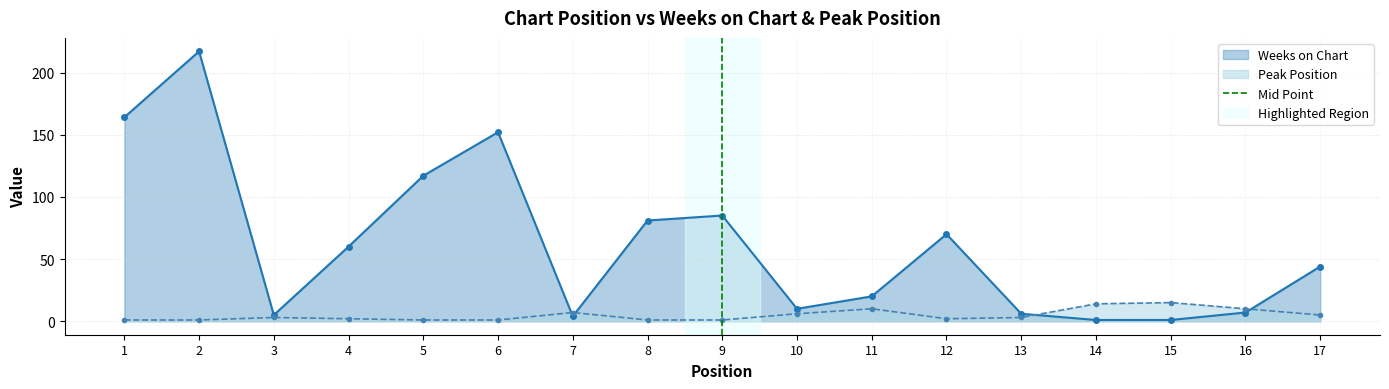

Is it true that Peak Position equals 10 at 16?

True